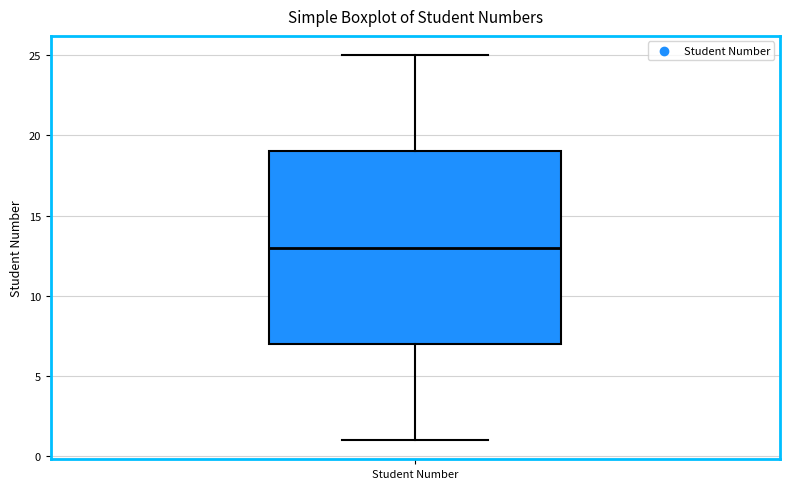

Transcribe this box plot: give where the median line is, the range the box spans, and where the two whiskers end, as read against the y-axis. The values are not printed on the chart, so give them approximately, as read against the axis.

median 13, box 7 to 19, whiskers 1 to 25